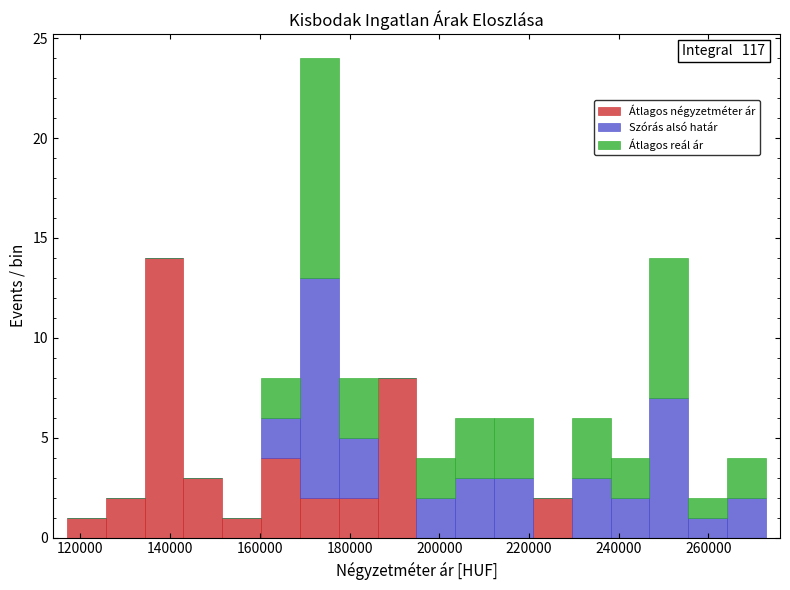

Which range on the x-axis has the tallest stacked bar (by total height)?

168000 to 178000